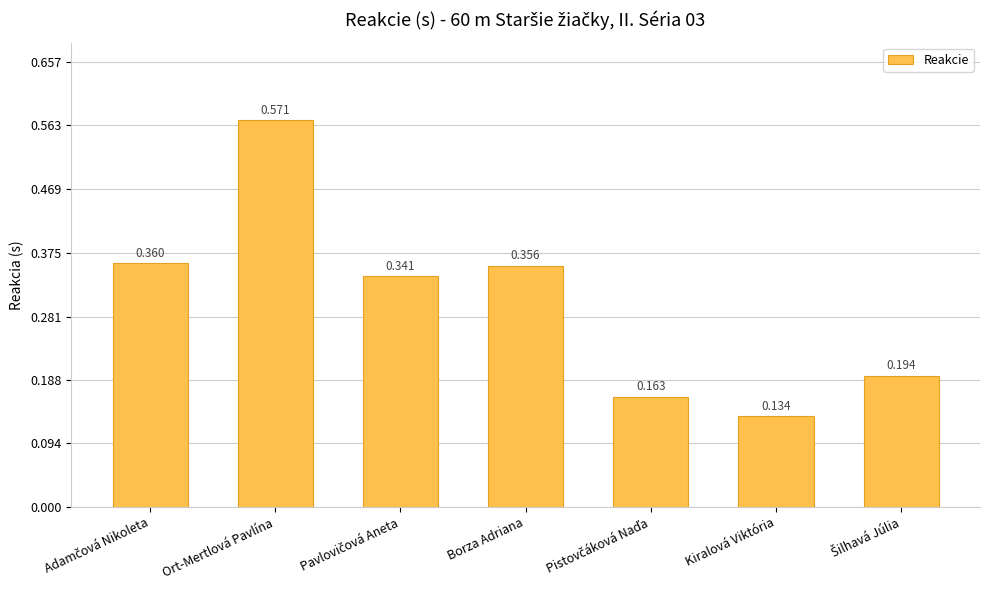

At which category does the chart reach its minimum across all series?

Kiralová Viktória